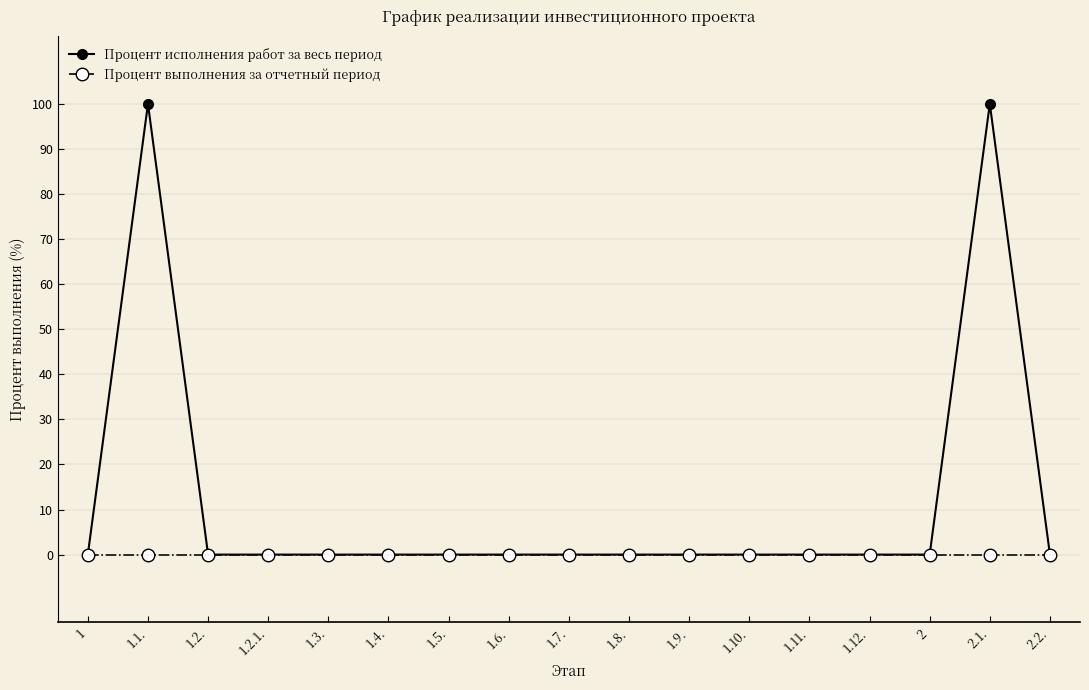

What position from the left is 1.12.?

14